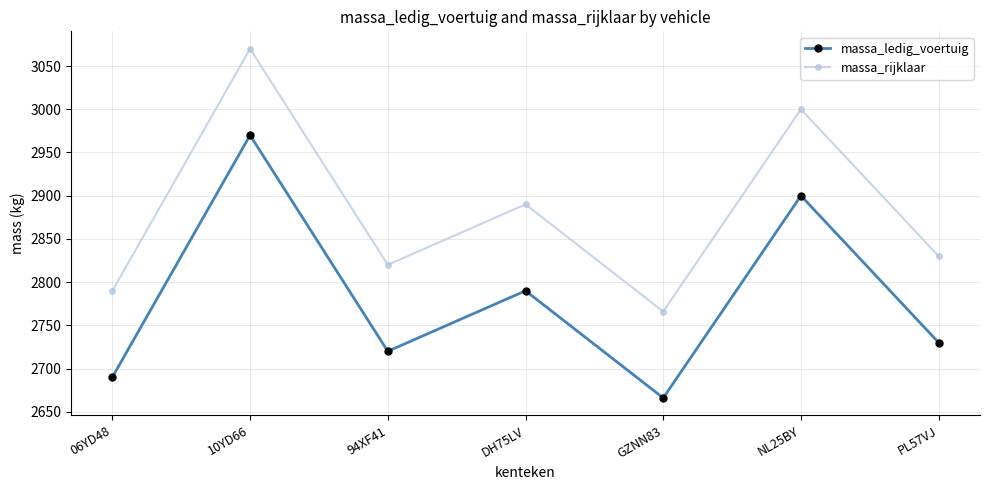

How many lines are shown in the chart?

2